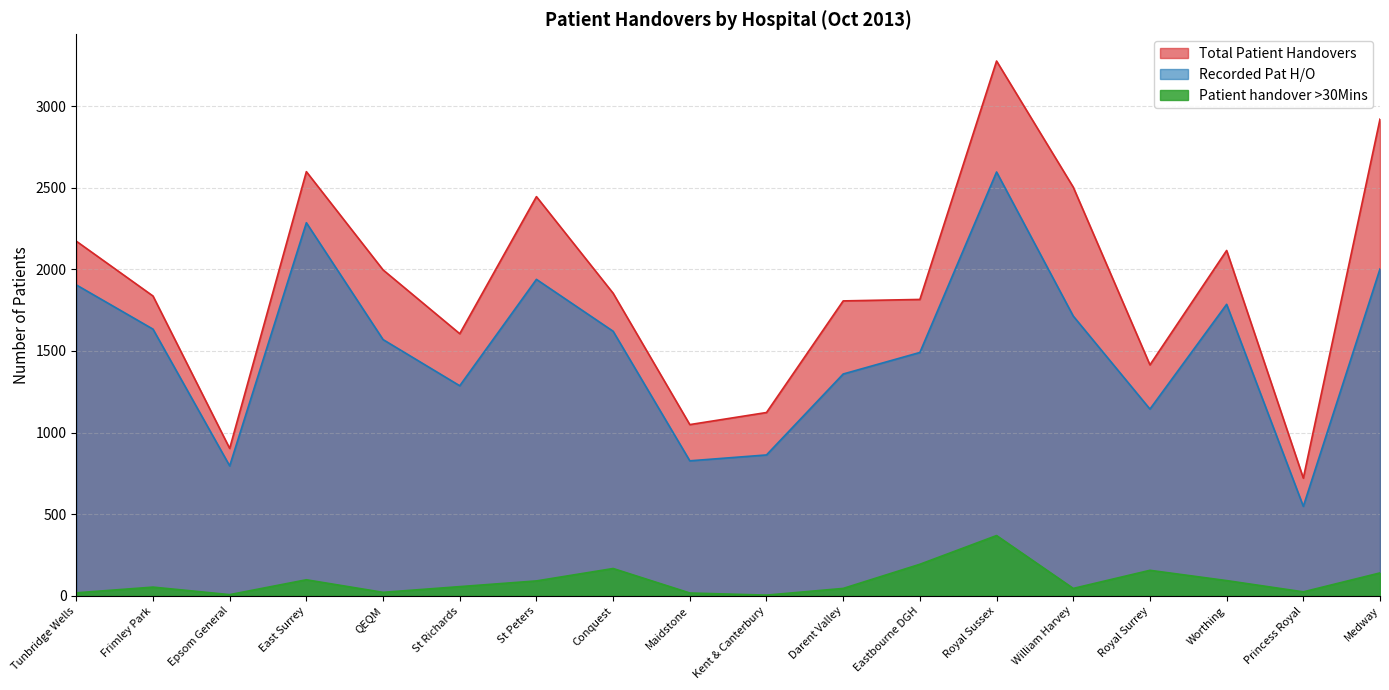

Which series has the largest total across all categories?

Total Patient Handovers